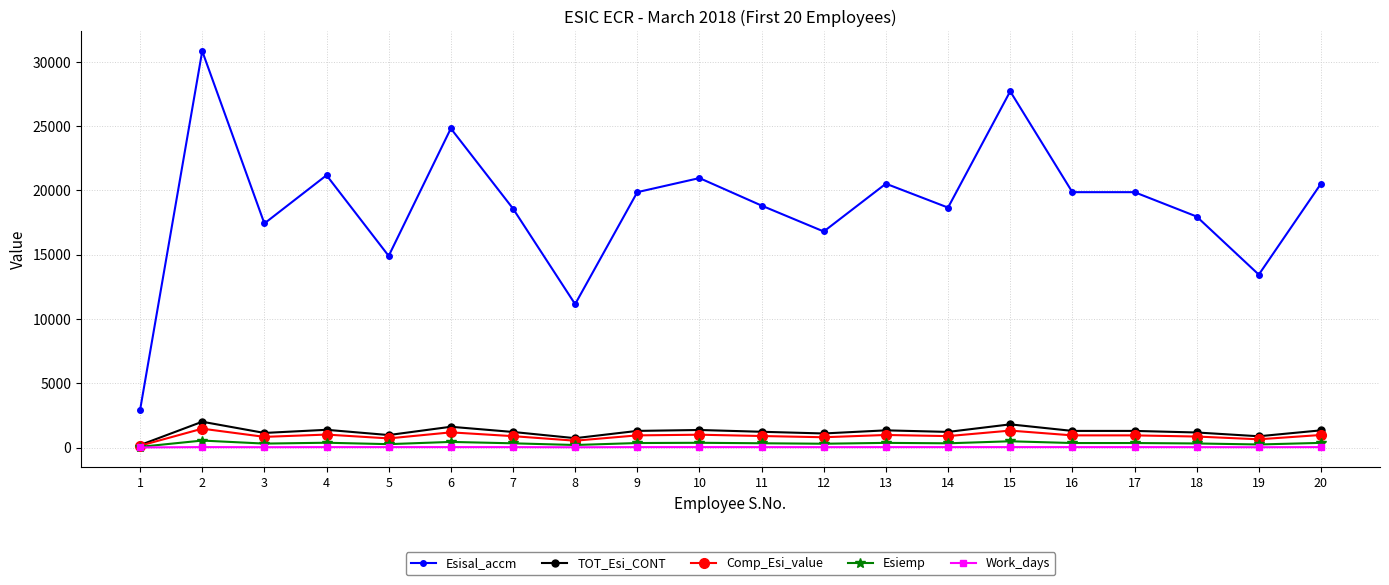

Which category has the lowest value in the TOT_Esi_CONT series?

1